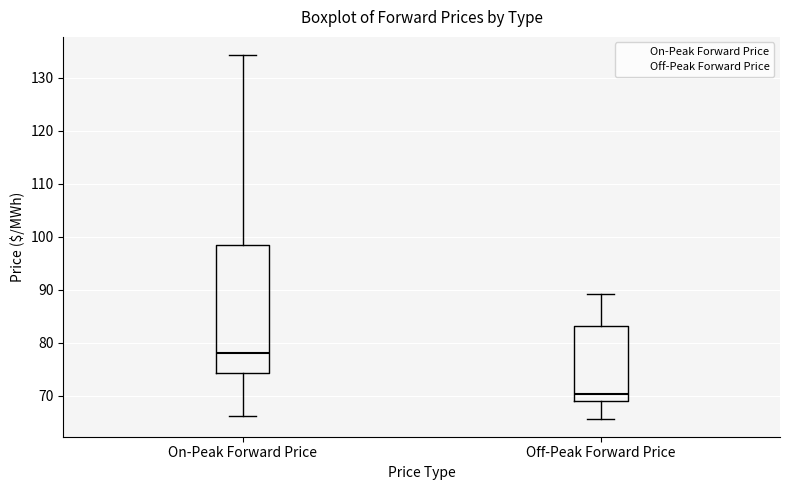

Which box is the tallest, from its lower edge to its upper edge?

On-Peak Forward Price